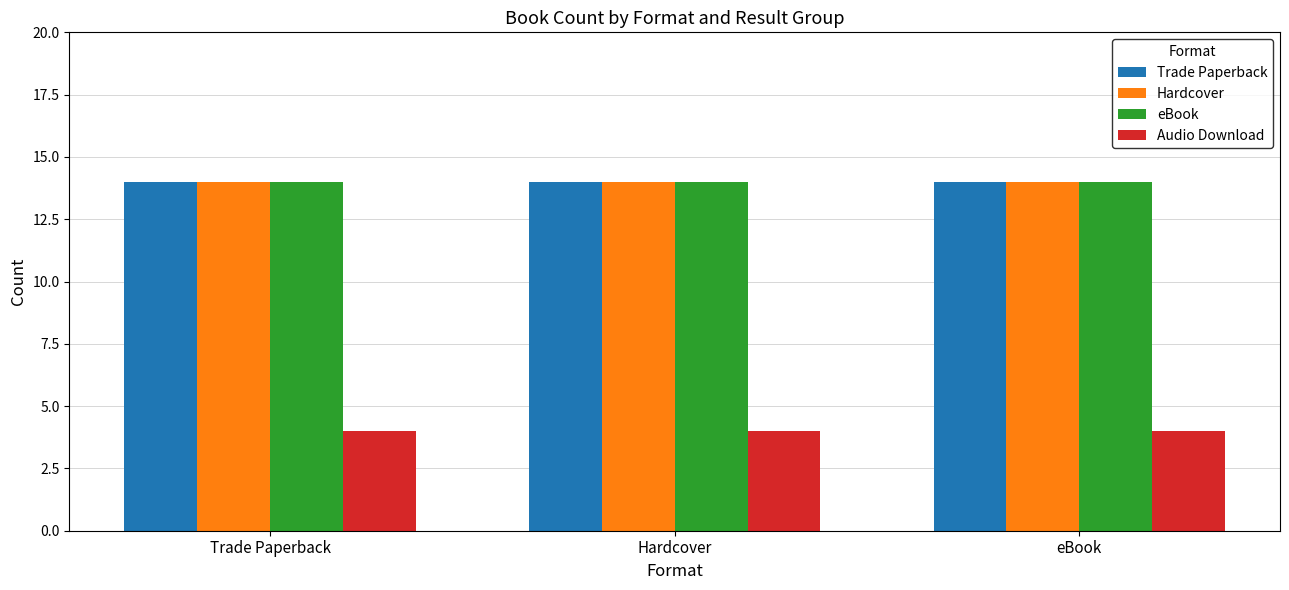

Is the value of Audio Download at Hardcover greater than the value of Hardcover at Hardcover?

No